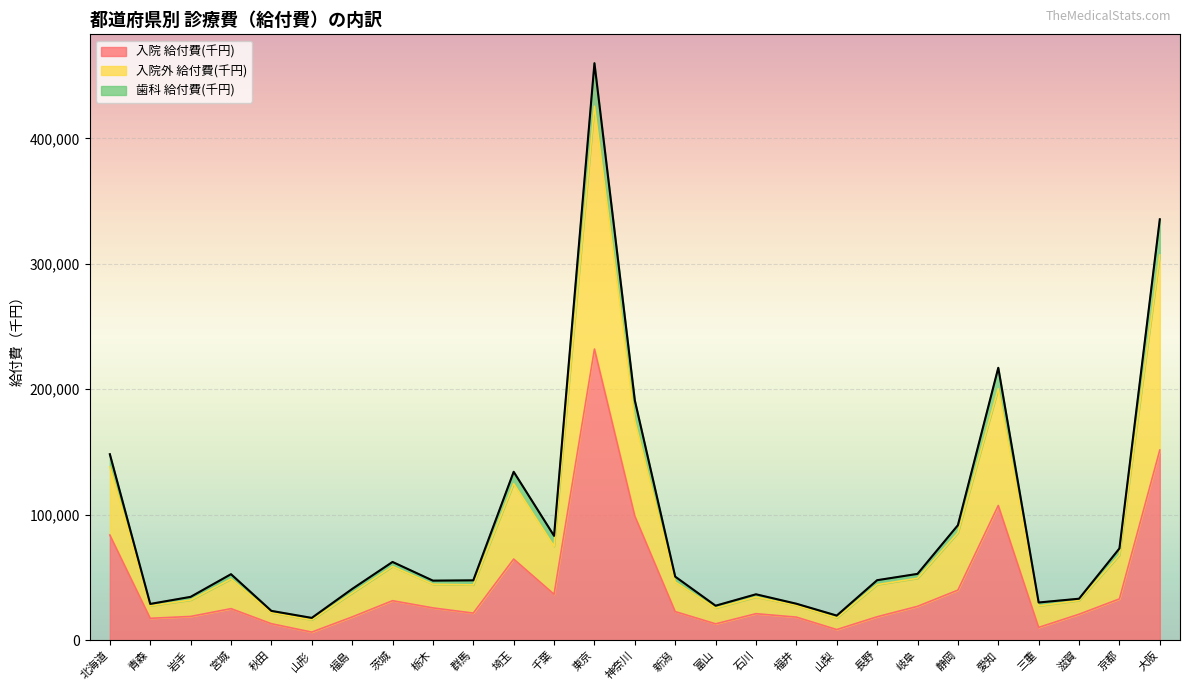

True or false: 入院 給付費(千円) and 歯科 給付費(千円) cross at least once.

False